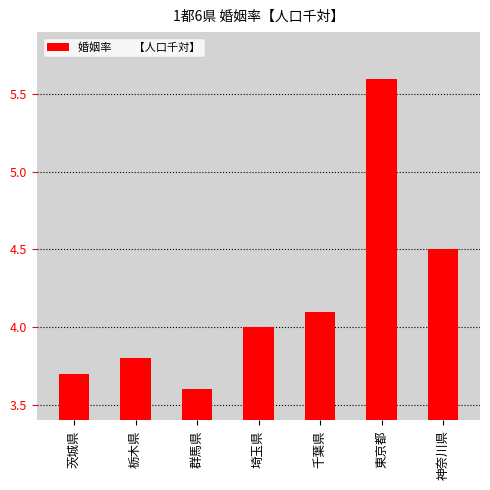

What is the smallest value displayed?

3.6